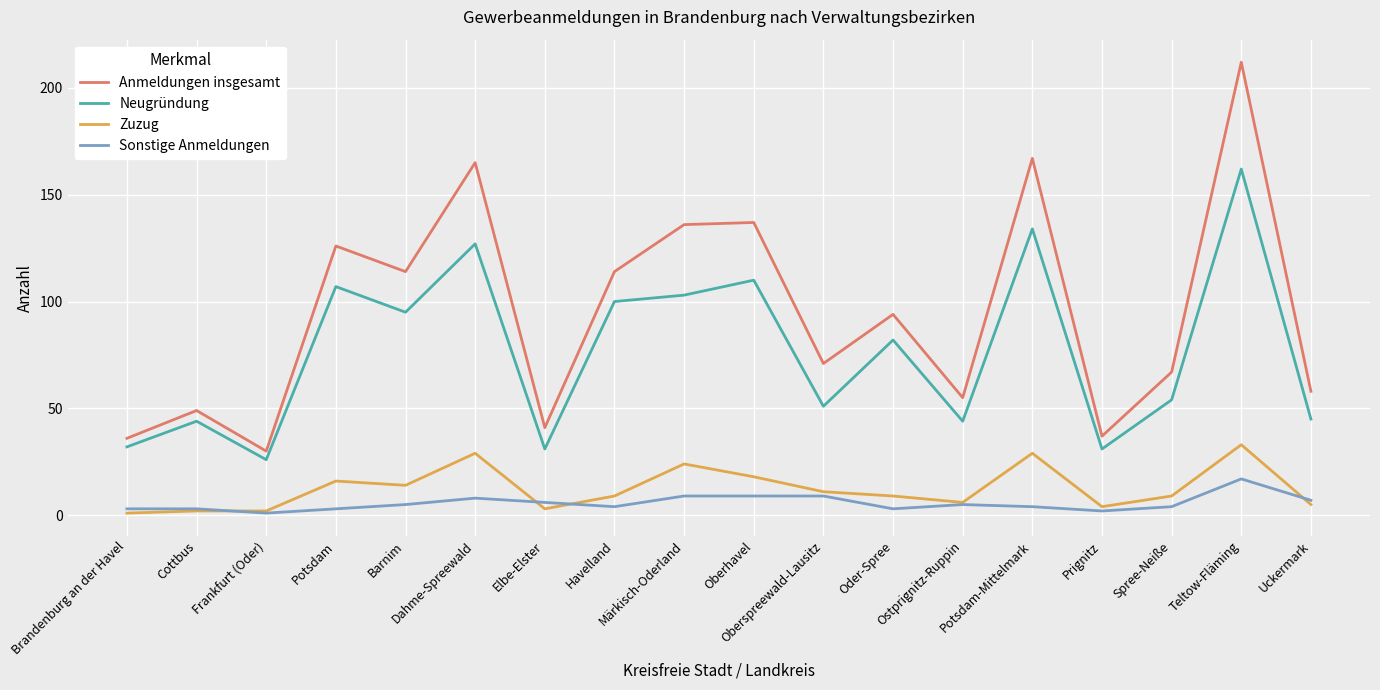

Reading left to right, transcribe all the data shown in this chart.

Anmeldungen insgesamt: 36	49	30	126	114	165	41	114	136	137	71	94	55	167	37	67	212	58
Neugründung: 32	44	26	107	95	127	31	100	103	110	51	82	44	134	31	54	162	45
Zuzug: 1	2	2	16	14	29	3	9	24	18	11	9	6	29	4	9	33	5
Sonstige Anmeldungen: 3	3	1	3	5	8	6	4	9	9	9	3	5	4	2	4	17	7